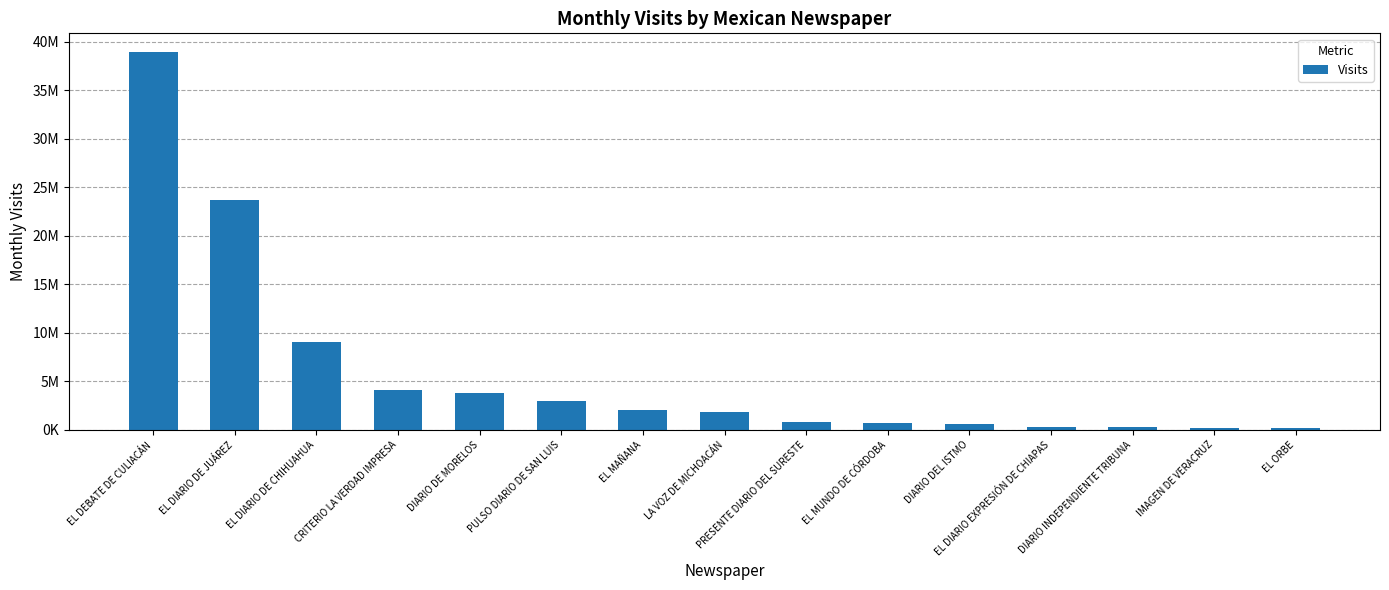

Rank the categories by value from lowest to highest.

EL ORBE, IMAGEN DE VERACRUZ, DIARIO INDEPENDIENTE TRIBUNA, EL DIARIO EXPRESIÓN DE CHIAPAS, DIARIO DEL ISTMO, EL MUNDO DE CÓRDOBA, PRESENTE DIARIO DEL SURESTE, LA VOZ DE MICHOACÁN, EL MAÑANA, PULSO DIARIO DE SAN LUIS, DIARIO DE MORELOS, CRITERIO LA VERDAD IMPRESA, EL DIARIO DE CHIHUAHUA, EL DIARIO DE JUÁREZ, EL DEBATE DE CULIACÁN